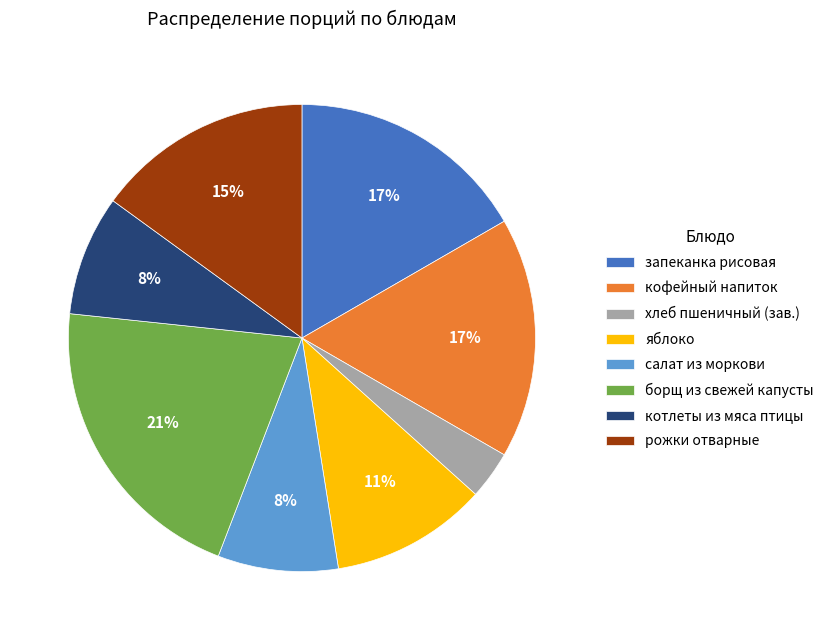

Is the sum of яблоко and салат из моркови greater than half?

No